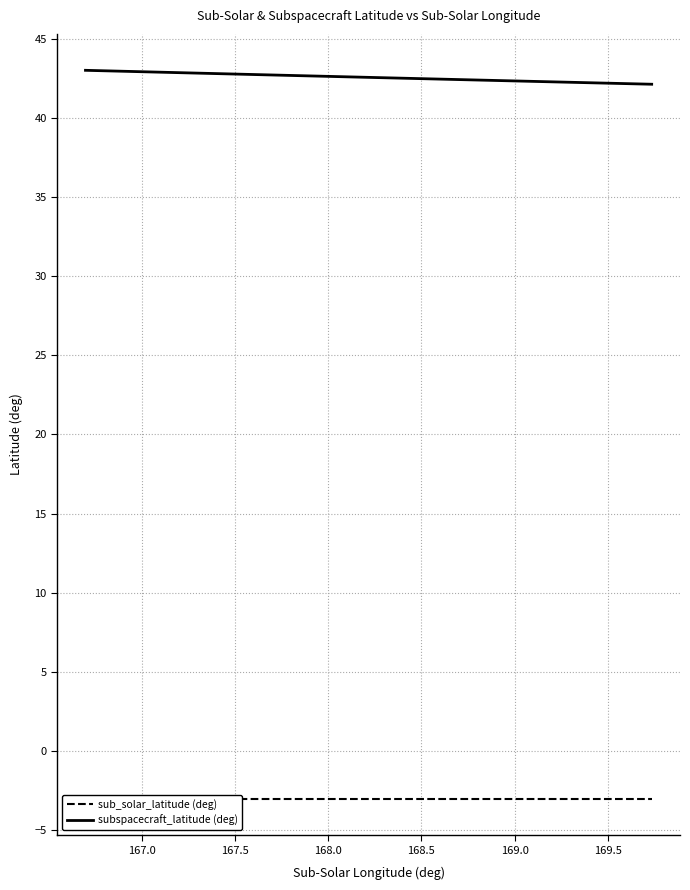

True or false: sub_solar_latitude (deg) has more than 0 points higher than both neighbors.

False